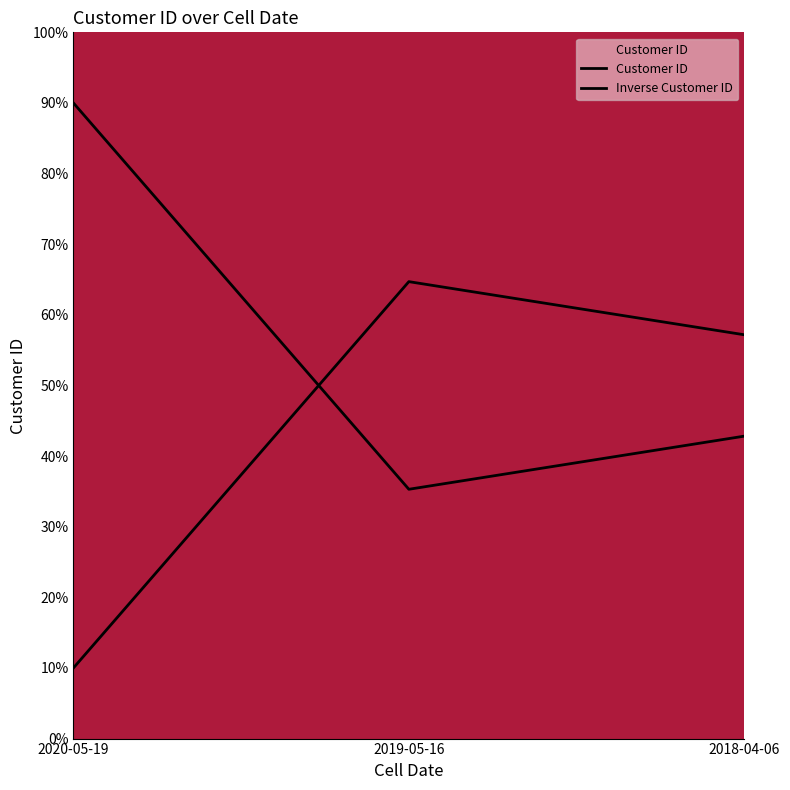

How many lines are shown in the chart?

2